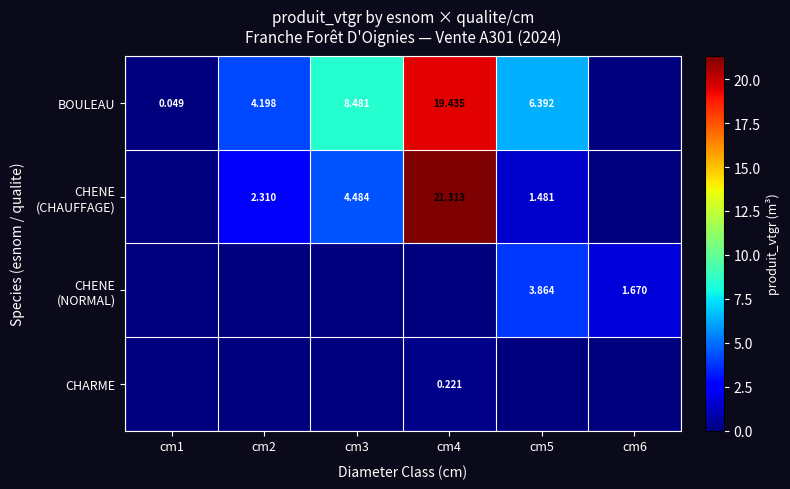

The value of CHENE (NORMAL) at cm4 is 0.0. True or false?

True